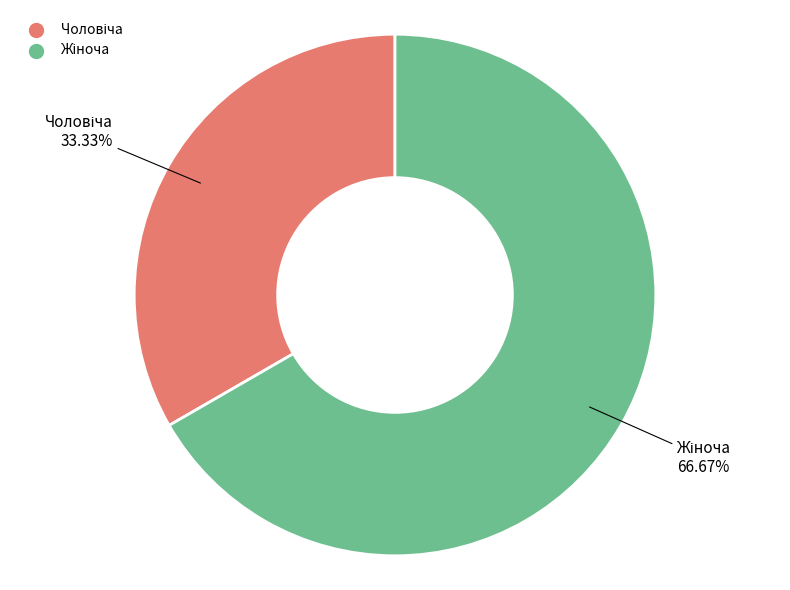

Does any single category account for the majority?

Yes